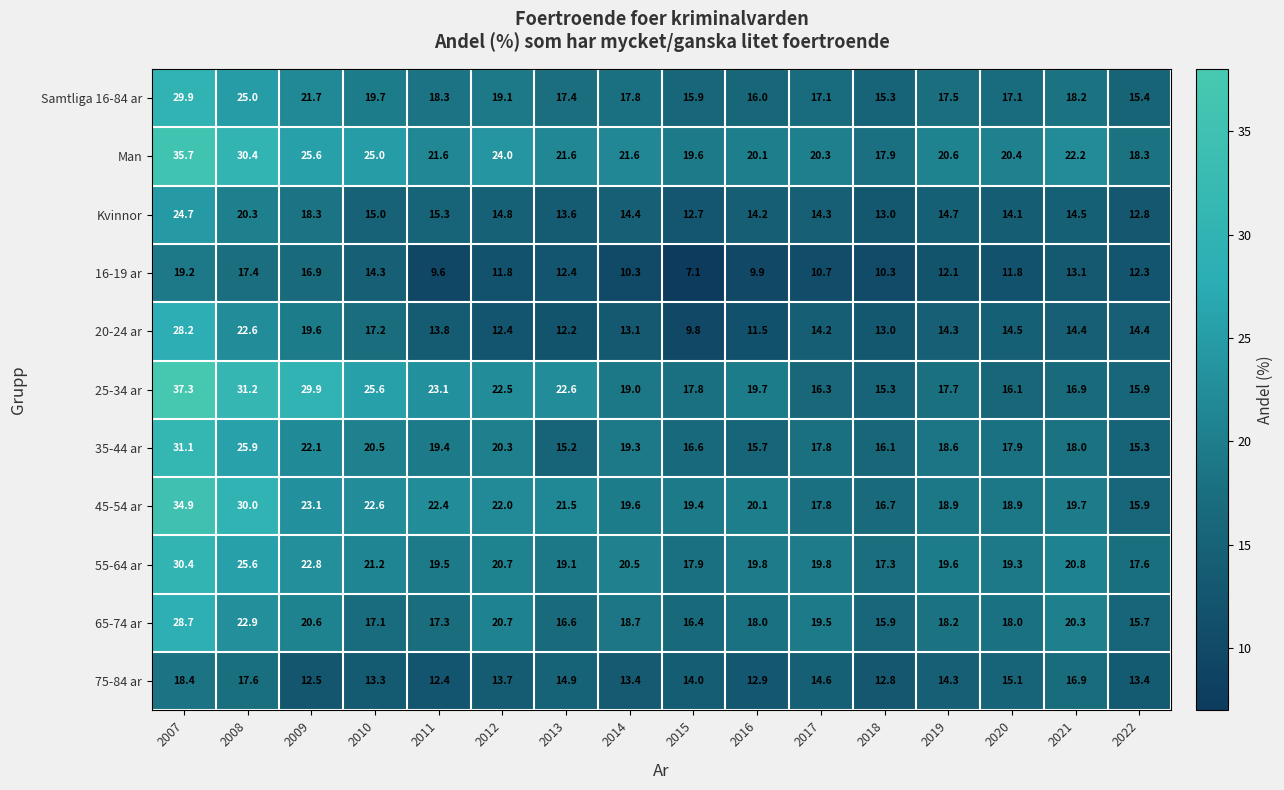

What is the spread (max minus min) of values at 2021?

9.1